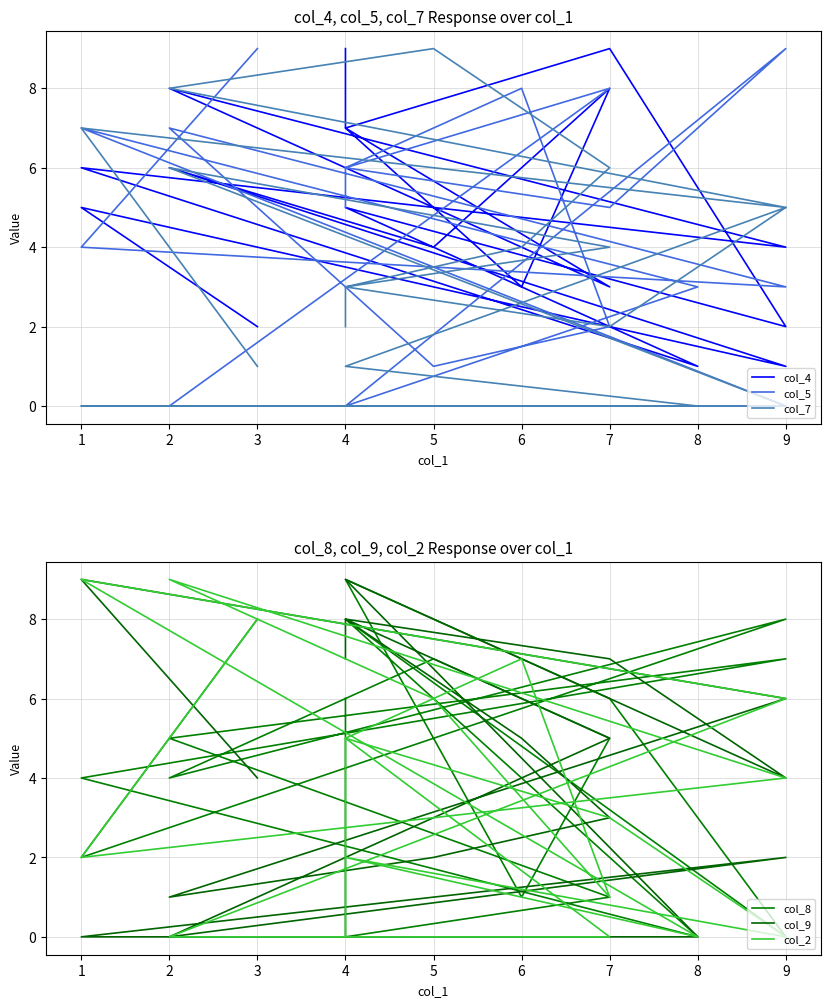

How many positive values does the col_2 series have?

13